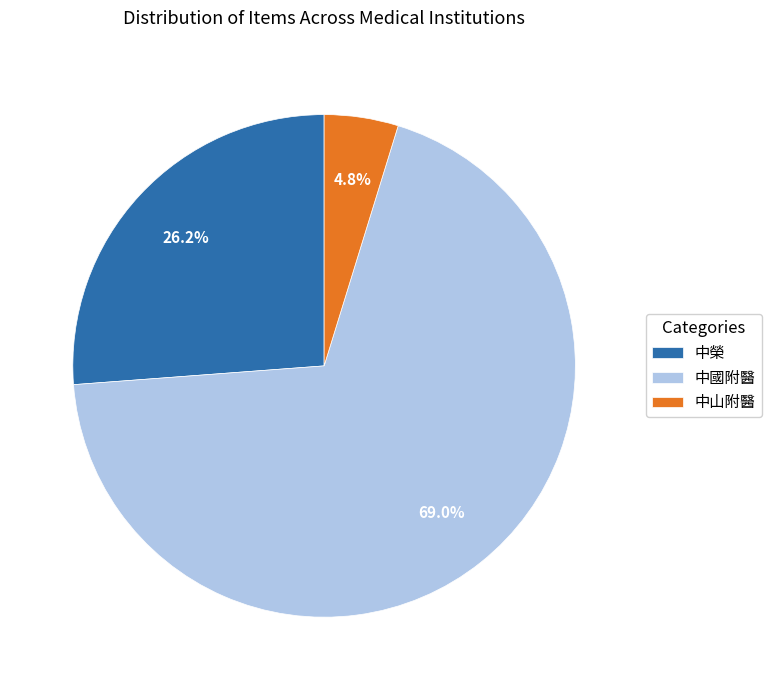

How many segments does this pie chart have?

3